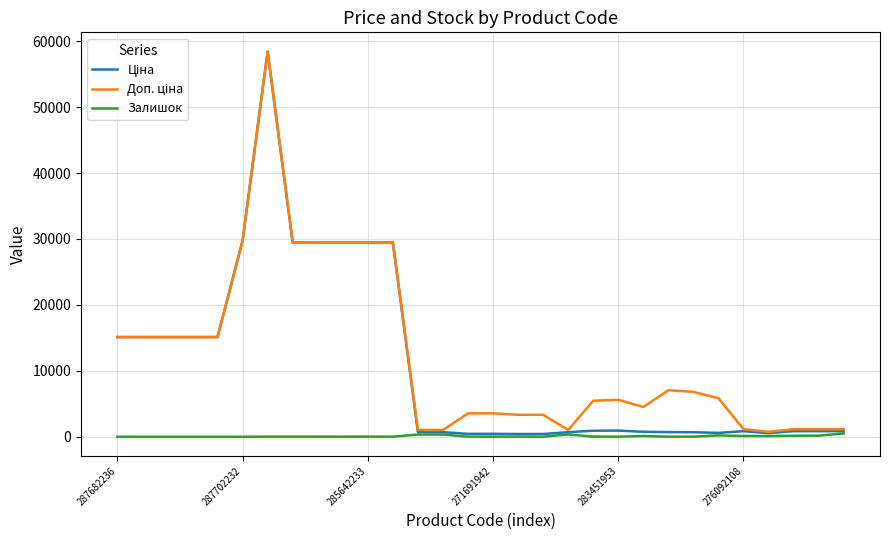

In Залишок, how many points are higher than both neighbors (excluding endpoints)?

7